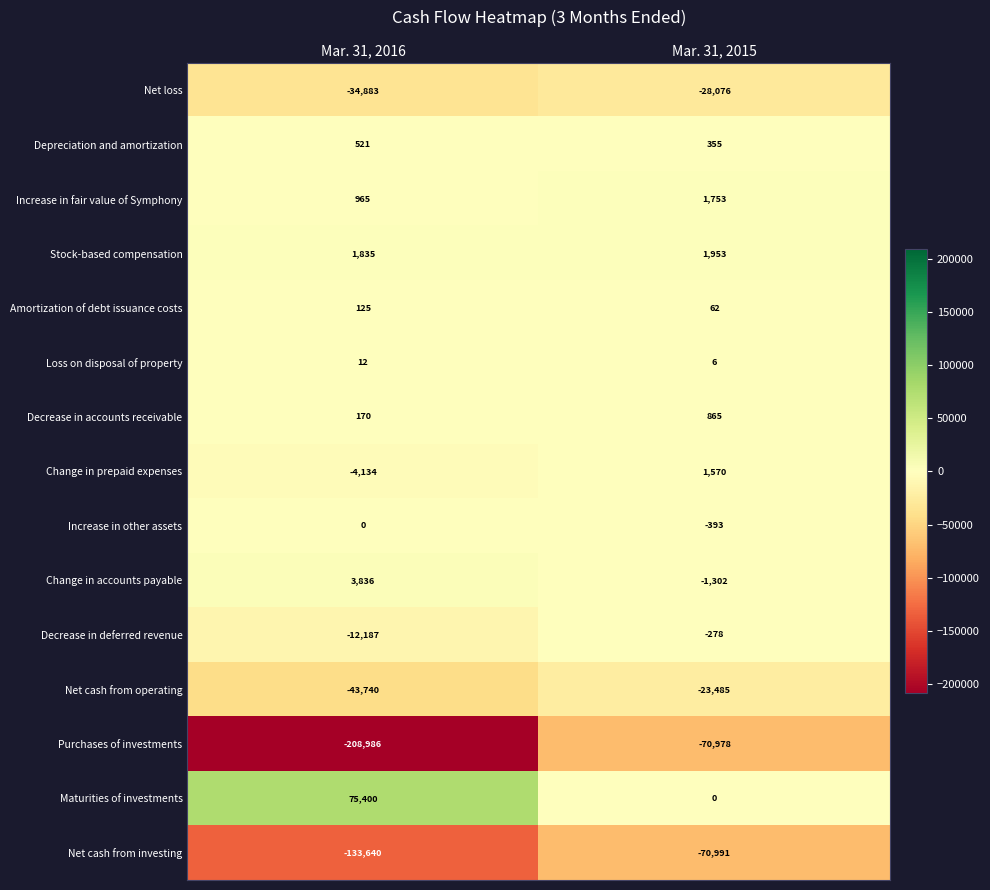

What is the difference between the maximum and minimum values in the Decrease in accounts receivable series?

695